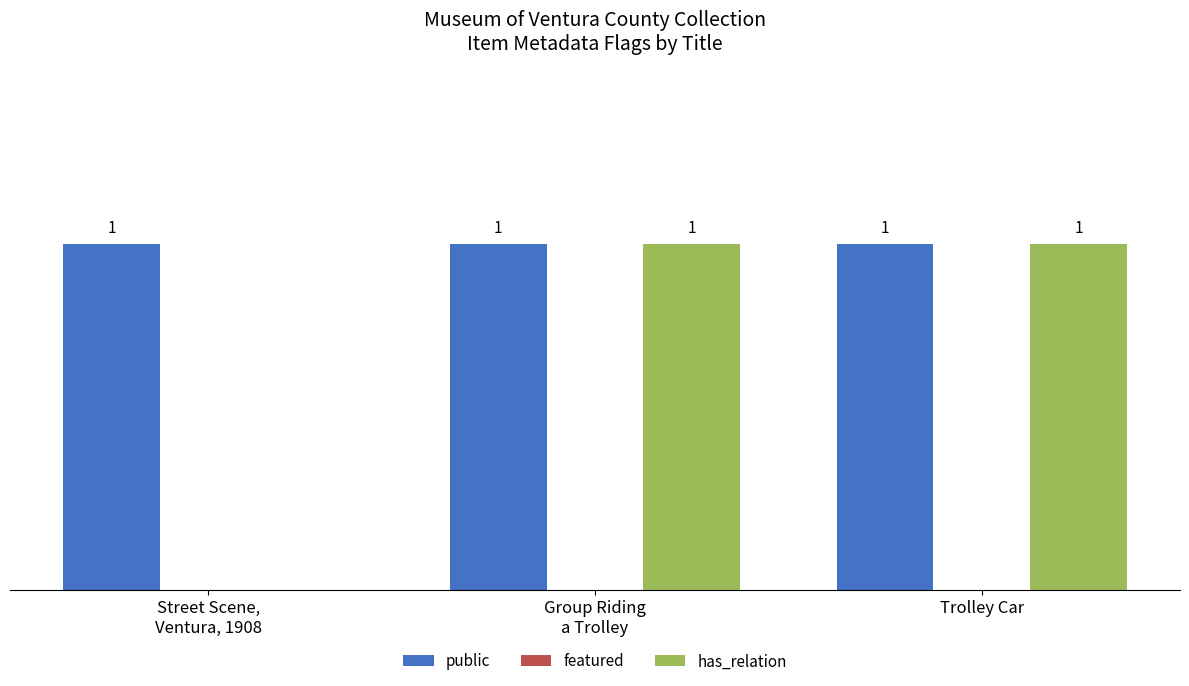

Which series has the largest total across all categories?

public